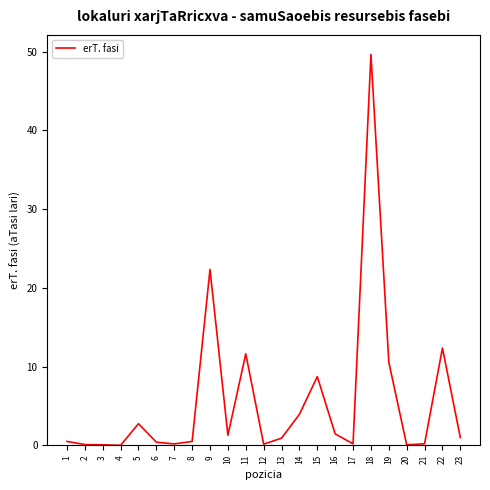

What is the maximum value shown in the chart?

49.6